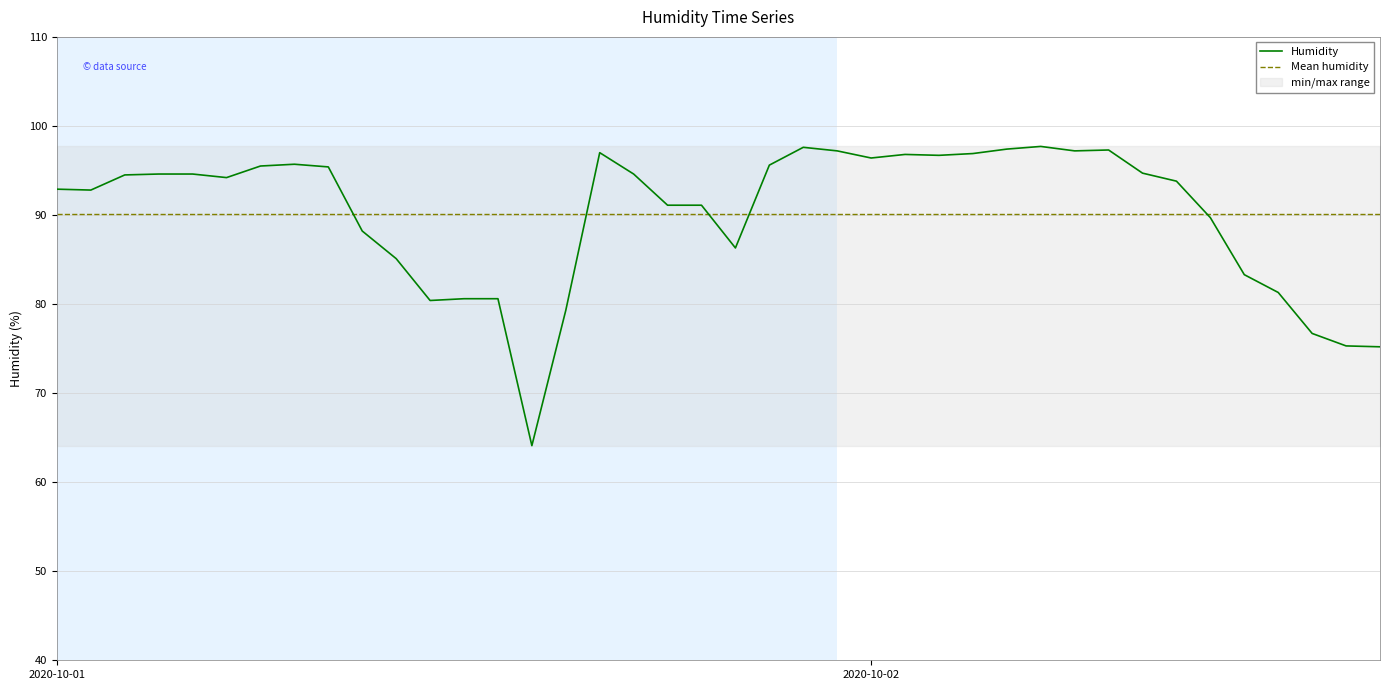

Which category has the highest value across all series?

2020-10-02 05:00